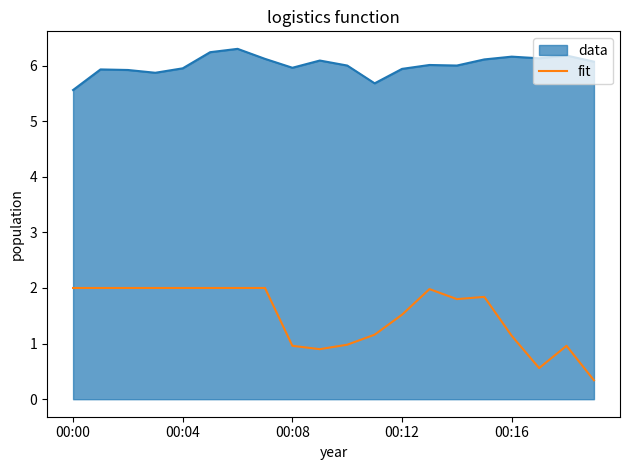

True or false: fit and data cross at least once.

False